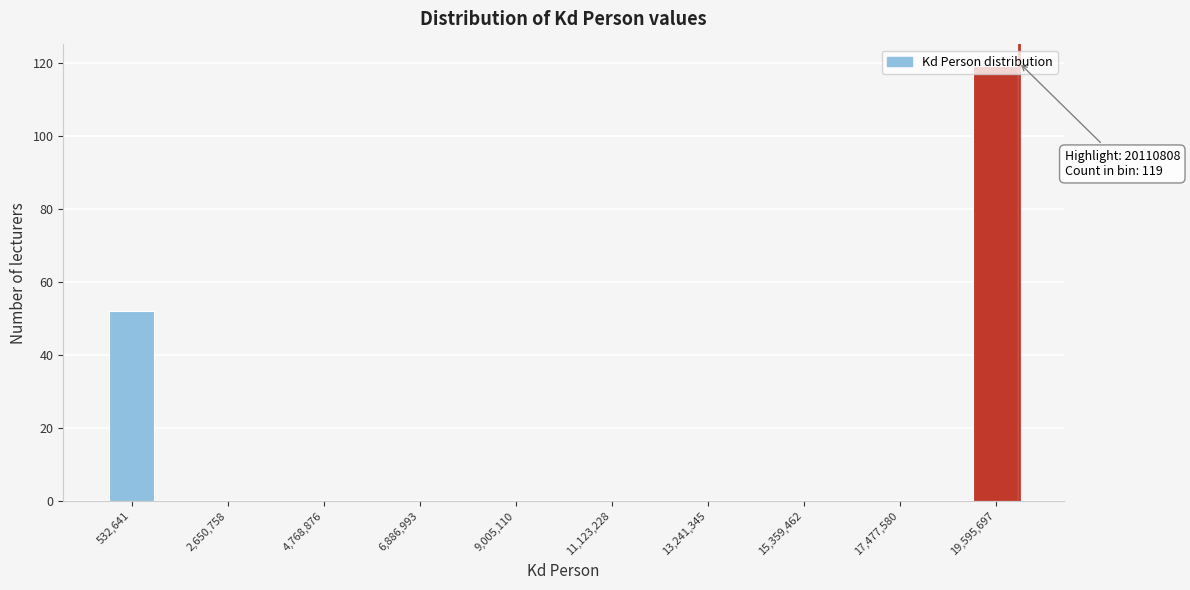

Read against the x-axis, roughly where is the centre of the tallest bar?

19500000